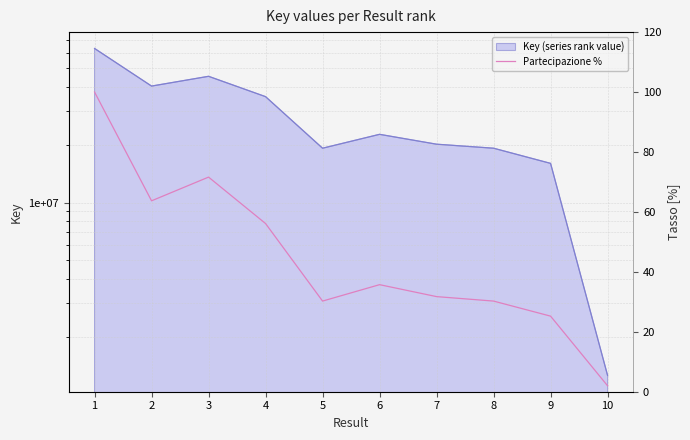

Where is the data nearest to the value 50?

4